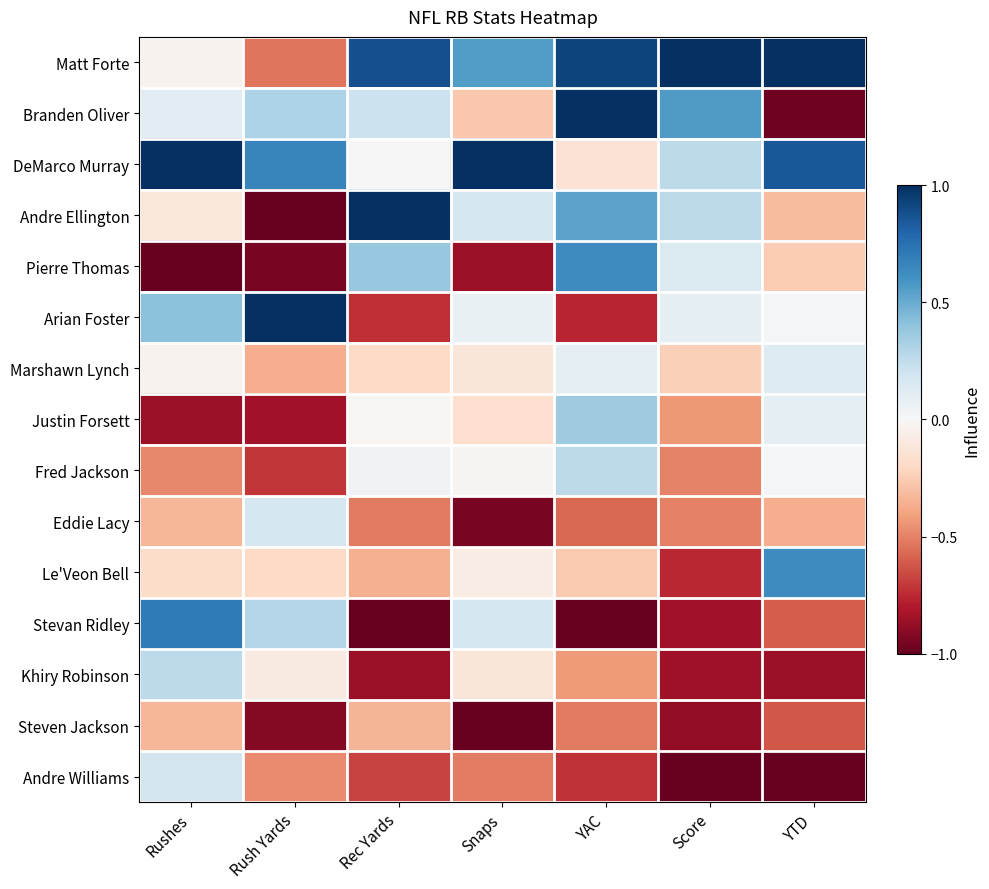

Between Rushes and Score, which series saw the biggest shift?

Stevan Ridley